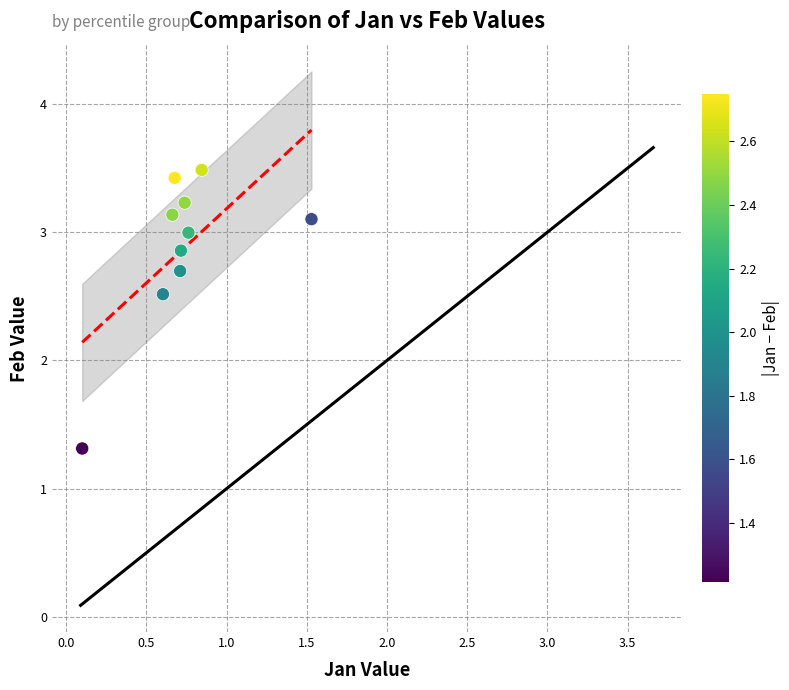

What is the range of Y values (max minus min)?

2.2